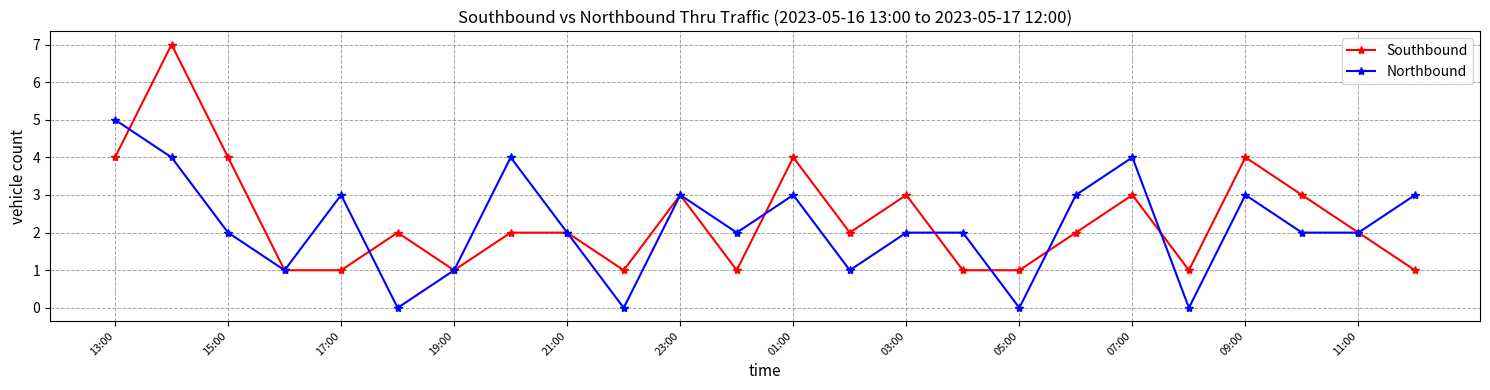

Which series has the largest range (max minus min)?

Southbound